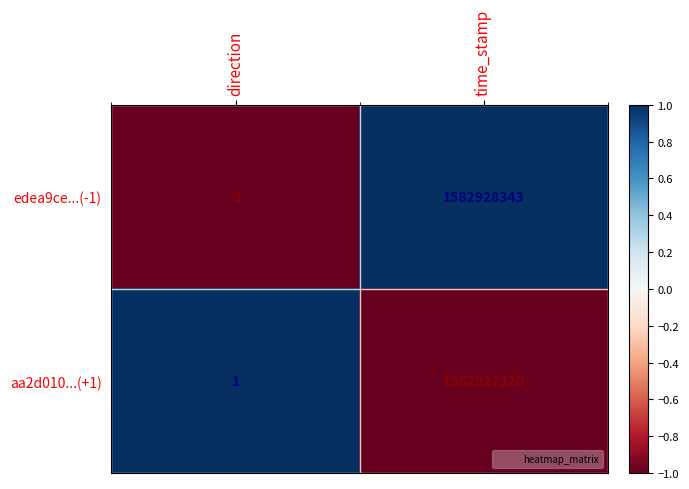

What is the difference between the highest and lowest values at direction?

2